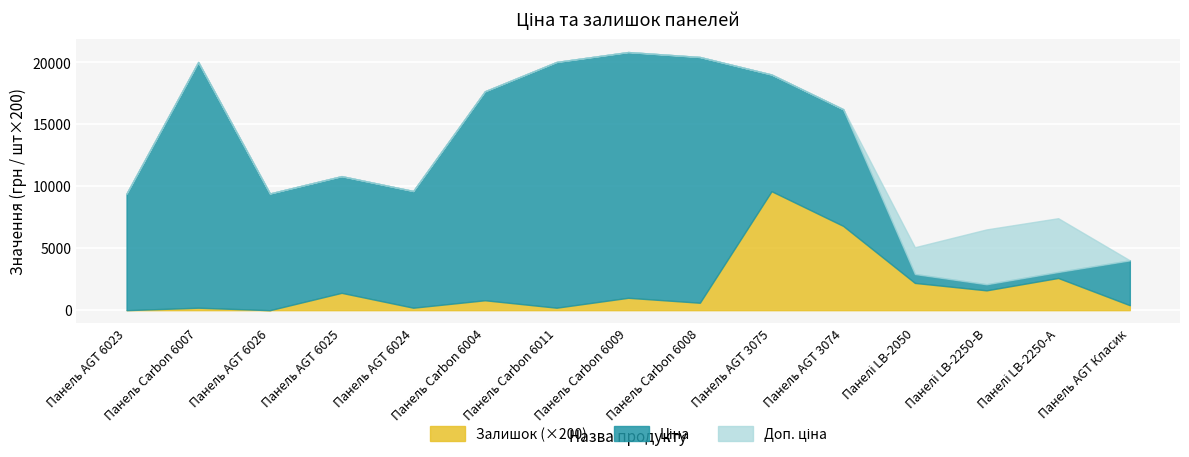

The value of Доп. ціна at Панель AGT 6024 is 3693.5. True or false?

False